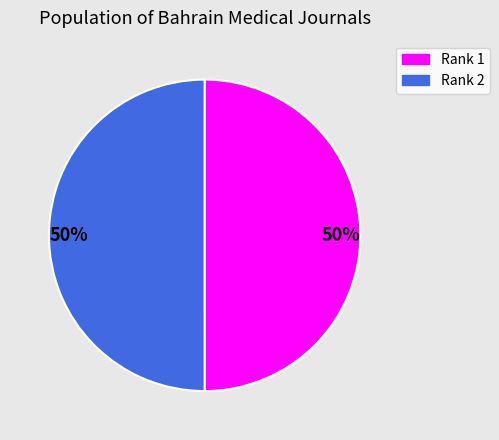

To the nearest percent, what is the average slice percentage?

50%